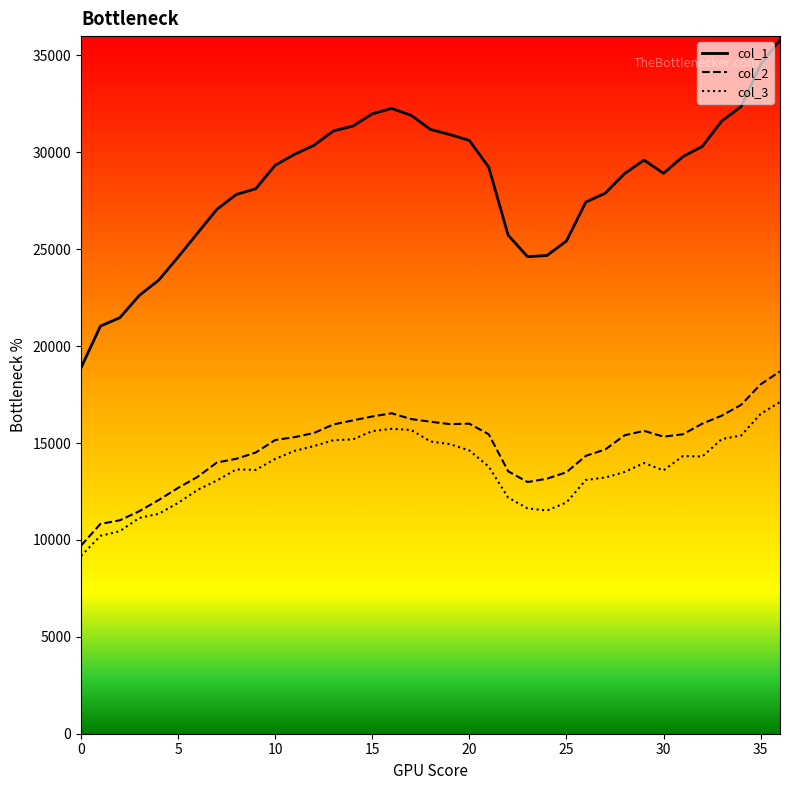

Which series has the largest total across all categories?

col_1